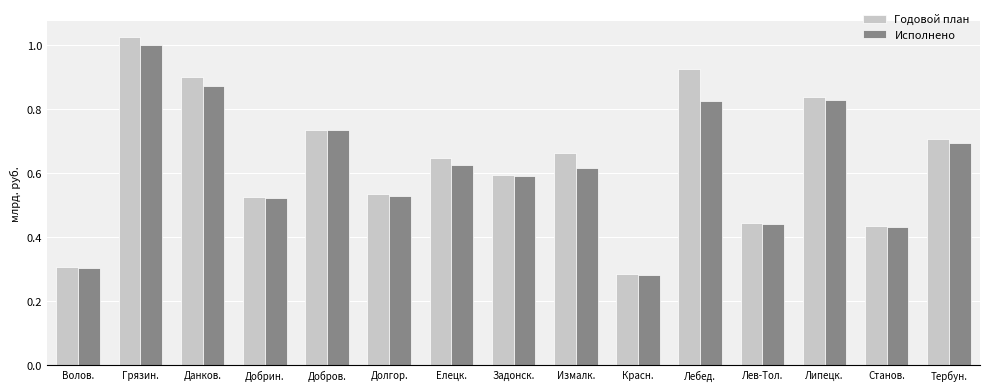

Rank the series by their average value, from highest to lowest.

Годовой план, Исполнено